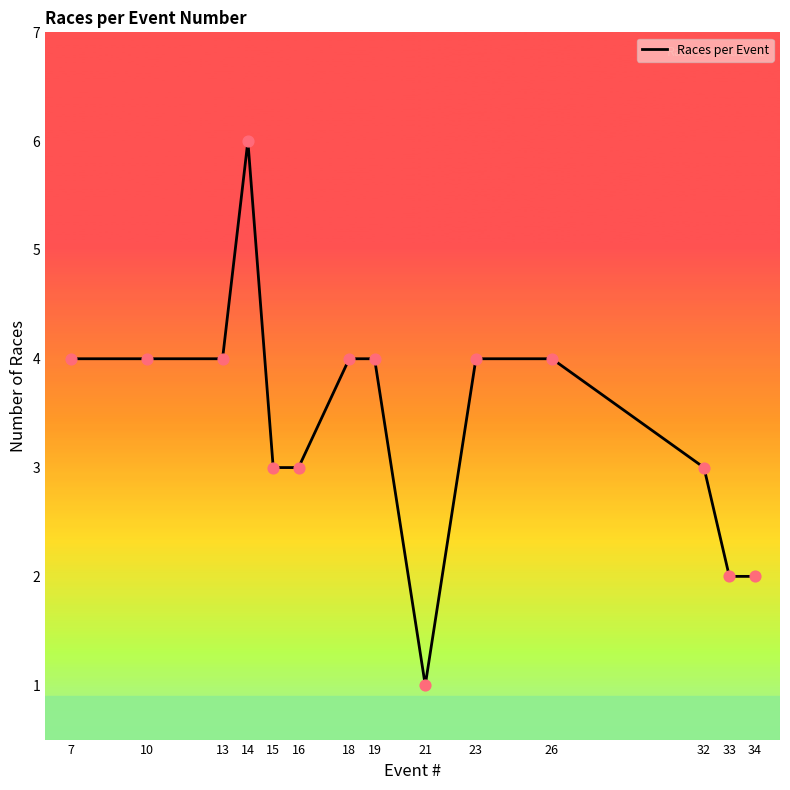

Which has a higher value, 26 or 34?

26